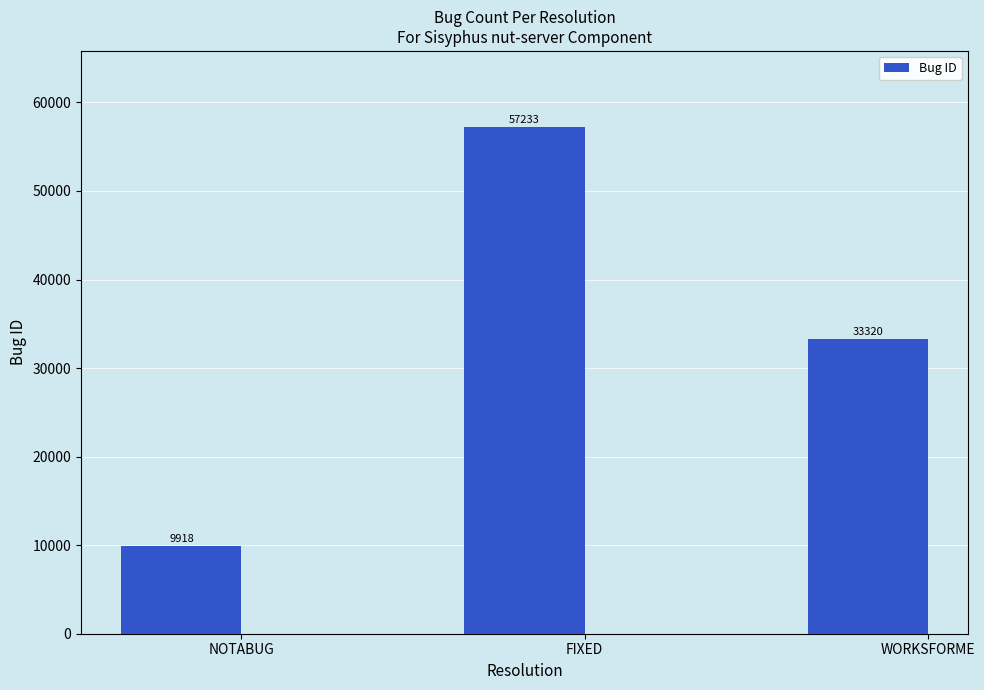

How many values are below 33320?

1